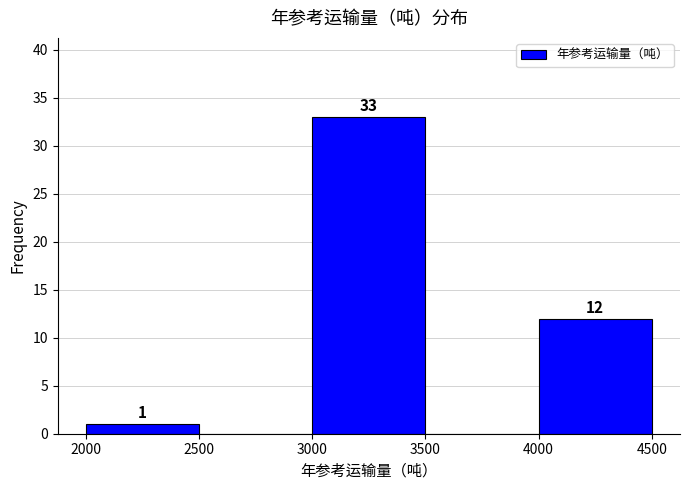

Which range on the x-axis has the tallest bar?

3000 to 3500